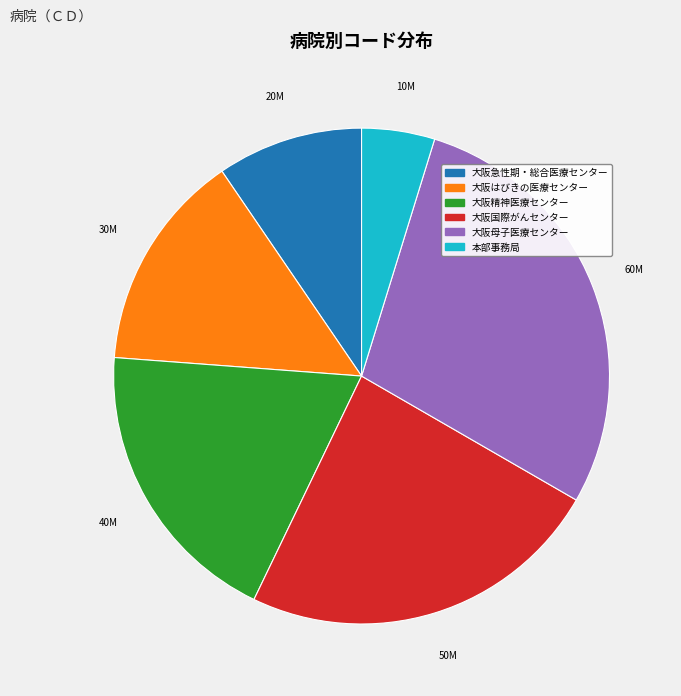

How many slices are in this pie chart?

6